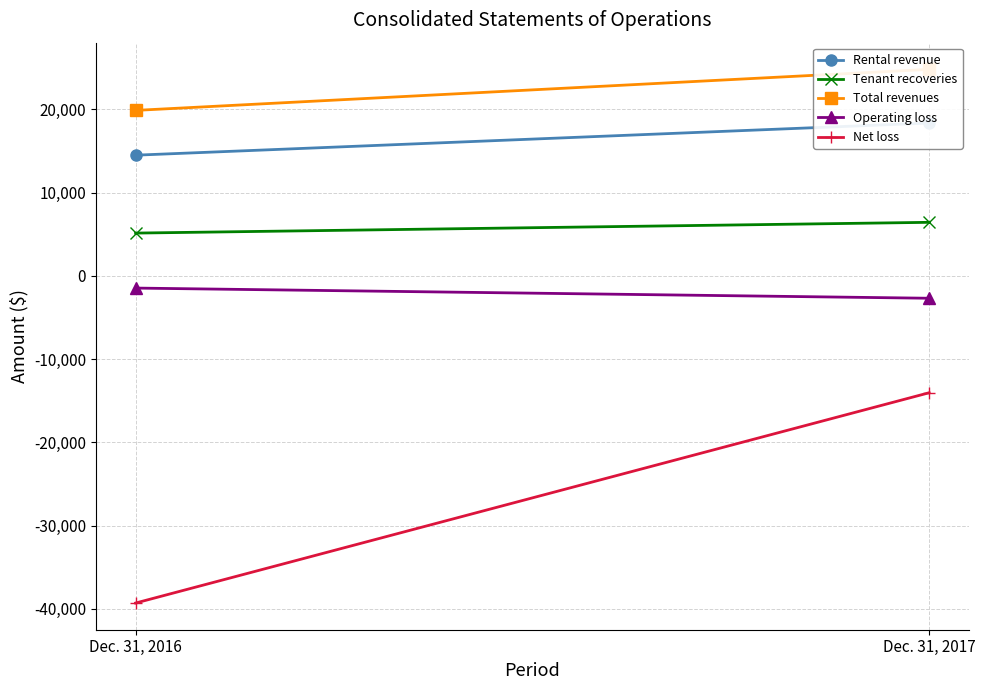

Which has a higher value, Dec. 31, 2016 or Dec. 31, 2017?

Dec. 31, 2017